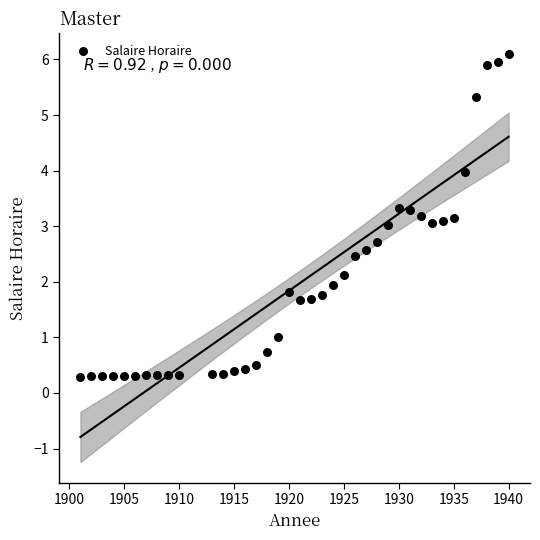

What is the range of X values (max minus min)?

39.0